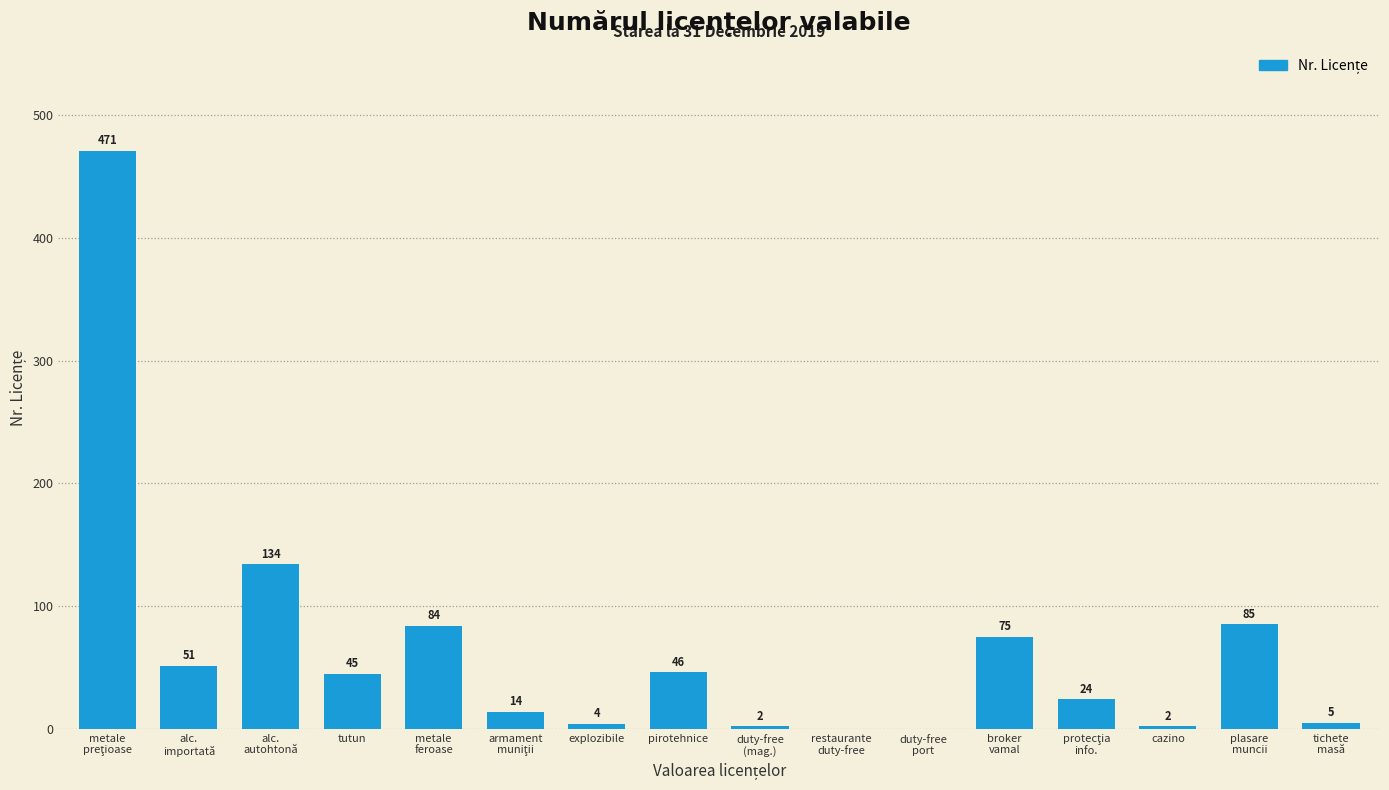

True or false: the data shows 45 at tutun.

True